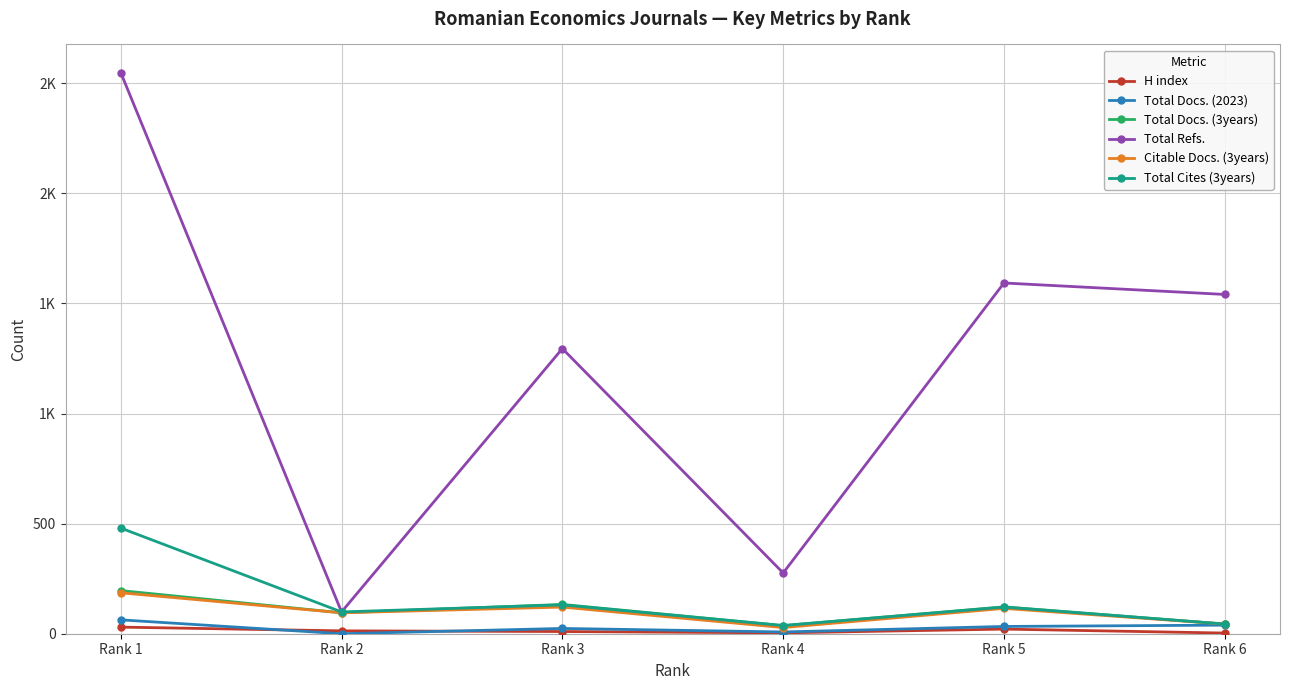

What is the difference between the maximum and minimum values in the Total Docs. (3years) series?

159